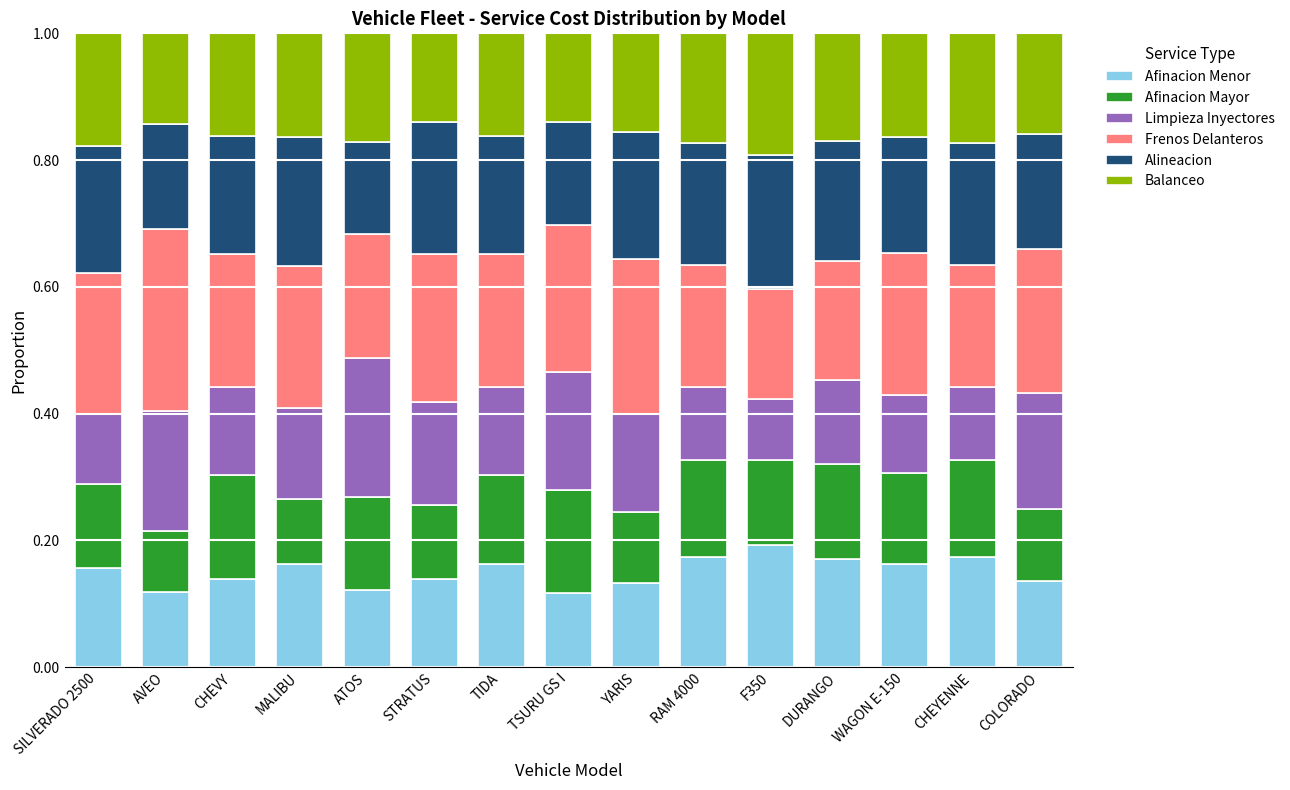

What is the total value across all series at CHEYENNE?

1.0